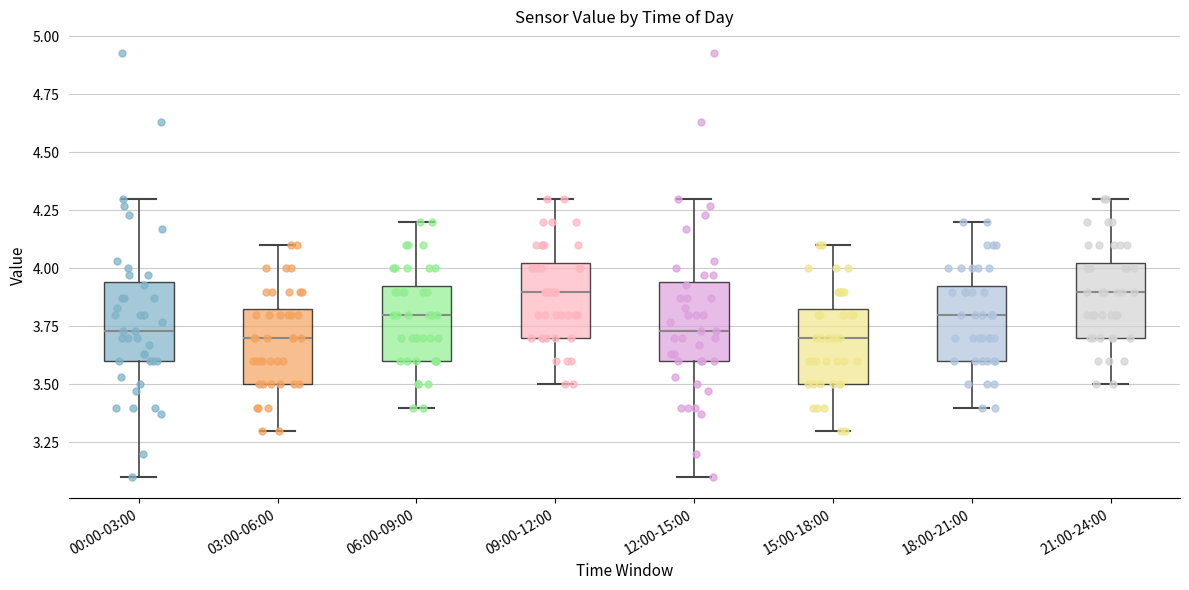

Reading left to right, read every box against the y-axis: the position of its median line, the range the box covers, and the ends of its whiskers. The values are not printed on the chart, so give them approximately, as read against the axis.

00:00-03:00: median 3.75, box 3.60 to 3.95, whiskers 3.10 to 4.30
03:00-06:00: median 3.70, box 3.50 to 3.85, whiskers 3.30 to 4.10
06:00-09:00: median 3.80, box 3.60 to 3.95, whiskers 3.40 to 4.20
09:00-12:00: median 3.90, box 3.70 to 4.05, whiskers 3.50 to 4.30
12:00-15:00: median 3.75, box 3.60 to 3.95, whiskers 3.10 to 4.30
15:00-18:00: median 3.70, box 3.50 to 3.85, whiskers 3.30 to 4.10
18:00-21:00: median 3.80, box 3.60 to 3.95, whiskers 3.40 to 4.20
21:00-24:00: median 3.90, box 3.70 to 4.05, whiskers 3.50 to 4.30